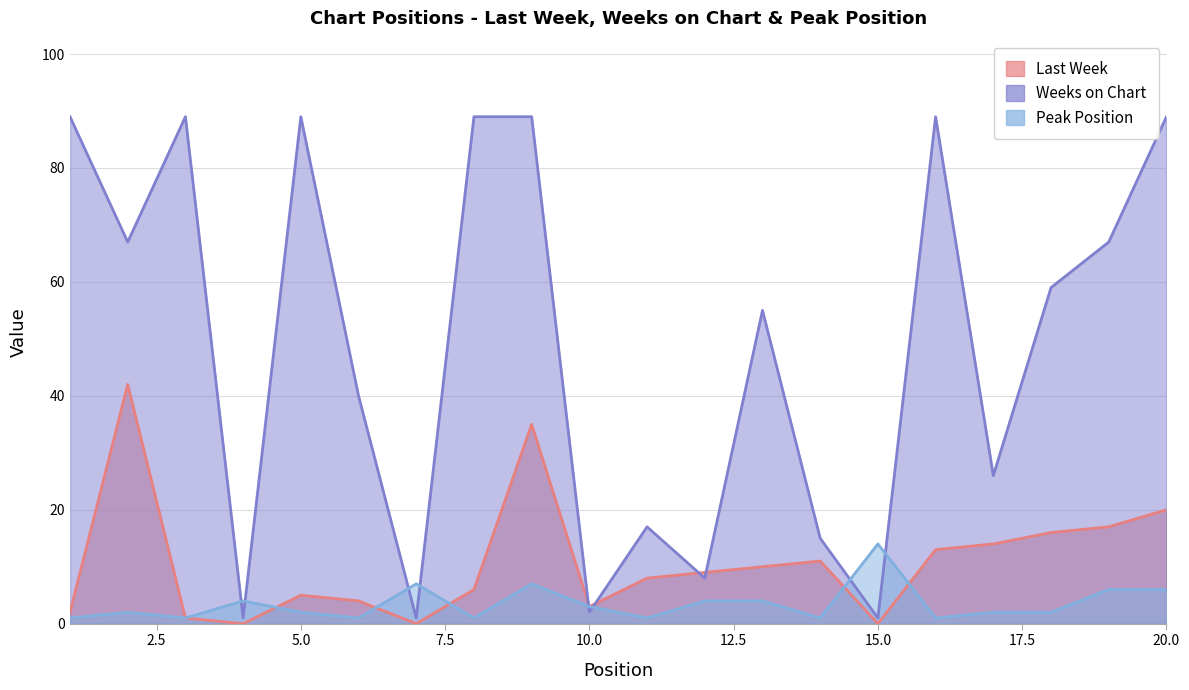

The Last Week series shows 9 at 16. True or false?

False